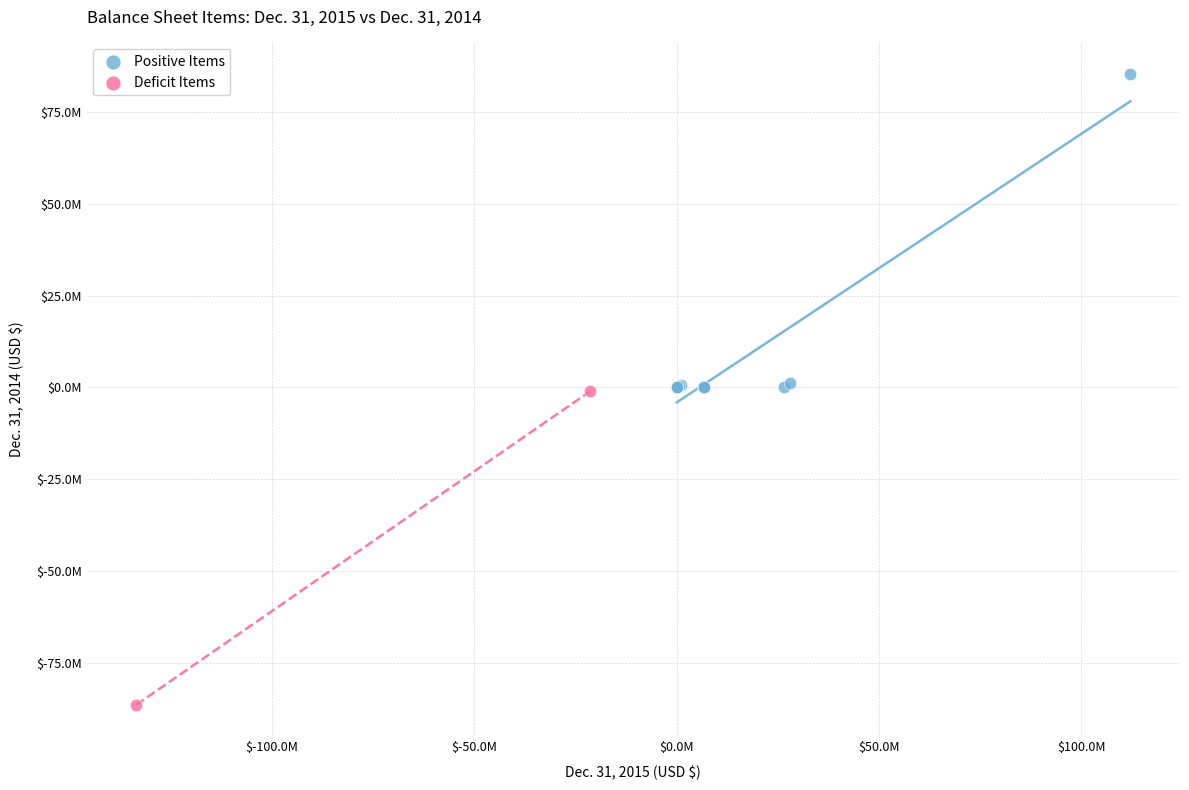

What are all the series names shown in the legend?

Positive Items, Deficit Items